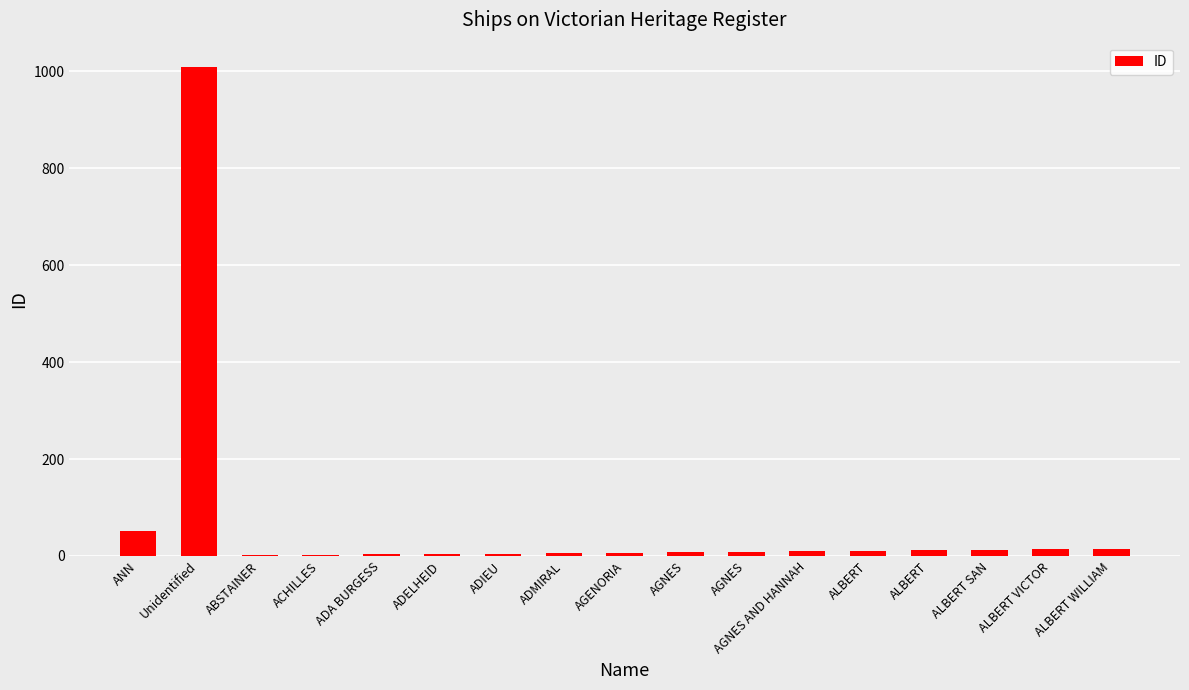

Reading right to left, extract all data points from this chart.

ALBERT WILLIAM=15	ALBERT VICTOR=14	ALBERT SAN=13	ALBERT=12	ALBERT=11	AGNES AND HANNAH=10	AGNES=9	AGNES=8	AGENORIA=7	ADMIRAL=6	ADIEU=5	ADELHEID=4	ADA BURGESS=3	ACHILLES=2	ABSTAINER=1	Unidentified=1009	ANN=51